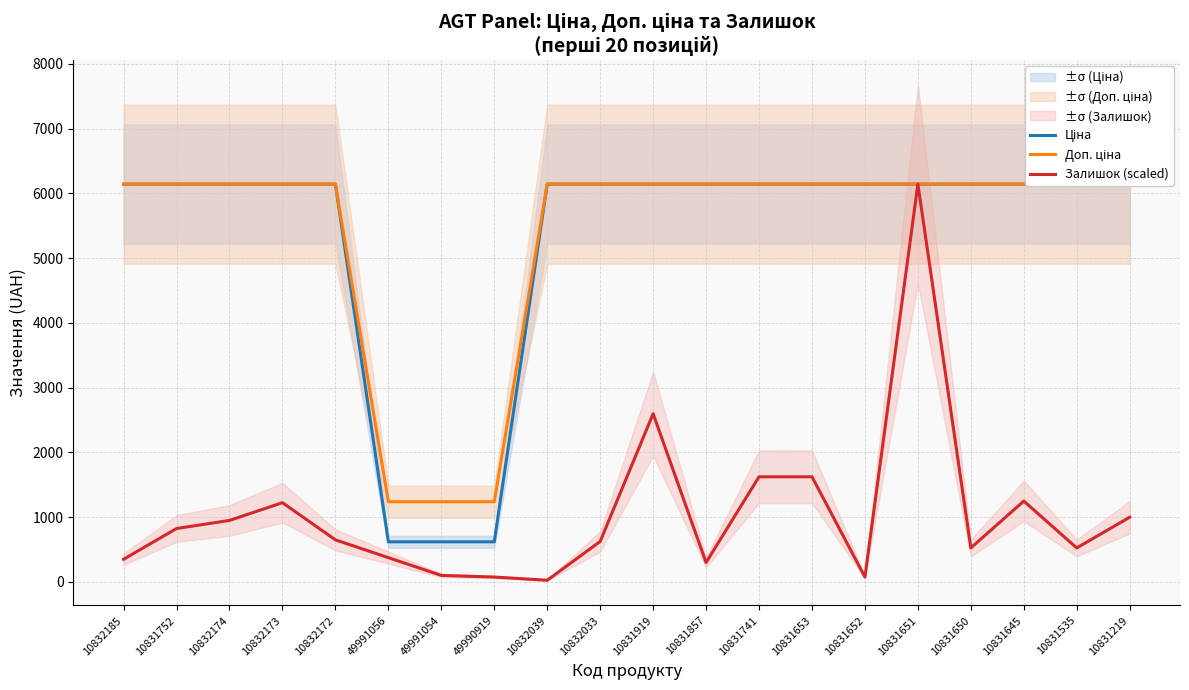

Between 10831652 and 49990919, which is larger?

10831652